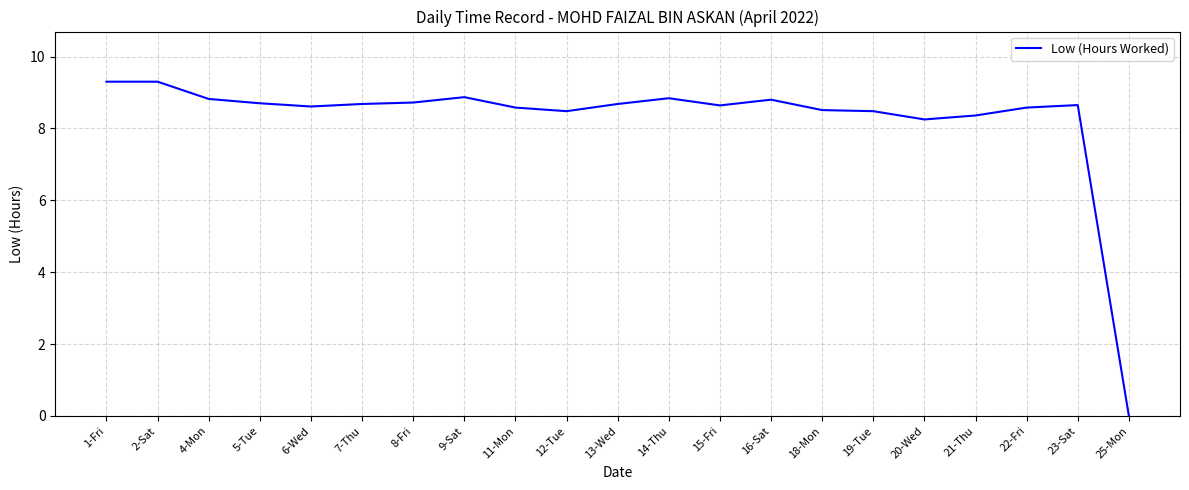

Where is the data nearest to the value 4?

25-Mon